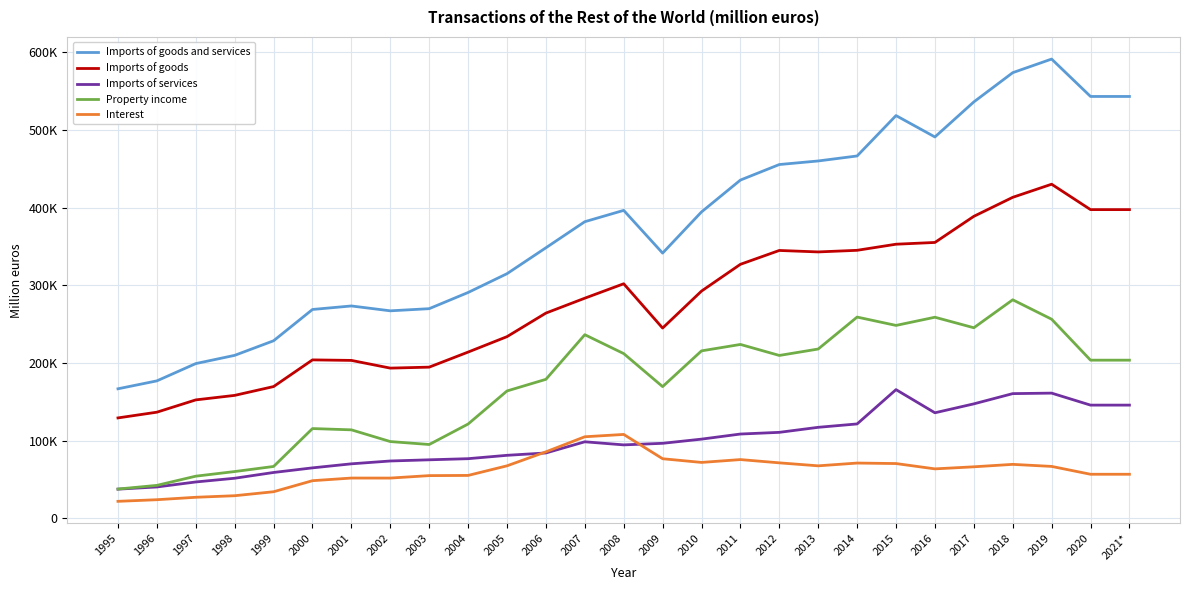

Reading left to right, what are all the values shown in this chart?

Imports of goods and services: 166743	176946	199214	209811	228592	268893	273421	267151	269922	290760	314965	348337	381919	396514	341492	394496	435537	455542	460137	466572	518594	491044	536163	573832	591359	543204	543204
Imports of goods: 129241	136621	152448	158262	169612	203973	203301	193376	194628	214020	233889	264231	283423	302001	244960	292578	327049	344889	343001	345078	352926	355196	388826	413310	430183	397478	397478
Imports of services: 37502	40325	46766	51549	58980	64920	70120	73775	75294	76740	81076	84106	98496	94513	96532	101918	108488	110653	117136	121494	165668	135848	147337	160522	161176	145726	145726
Property income: 37650	42384	54224	60182	66716	115531	113881	98789	95000	121373	163956	178936	236393	212074	169547	215600	223857	209681	217971	259107	248362	258903	245348	281359	256347	203608	203608
Interest: 21831	23907	27044	29049	34181	48398	51806	51773	54934	55177	67547	85557	104971	107972	76679	71928	75587	71382	67535	71115	70479	63621	66286	69431	66785	56678	56678